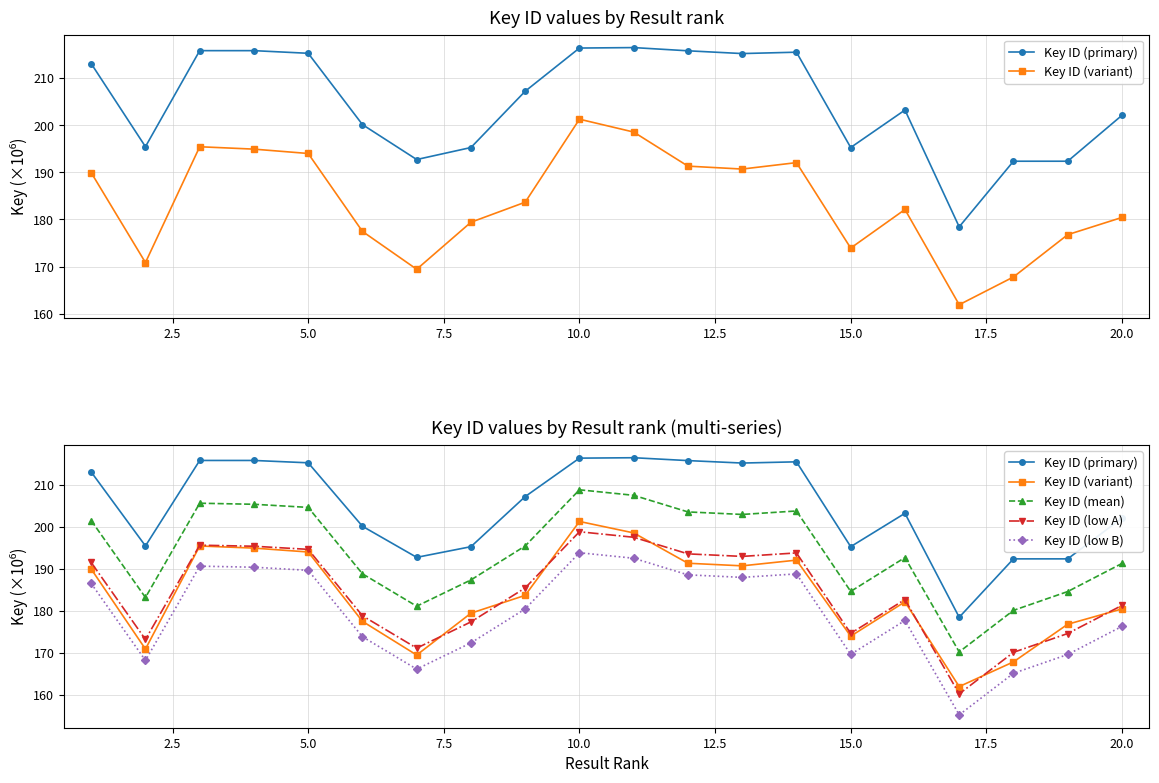

At how many categories does at least one series exceed 162?

20